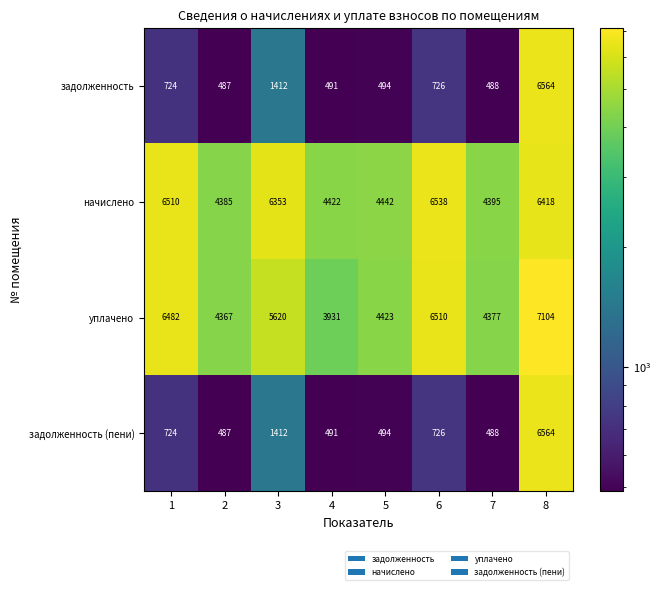

What is the approximate value of начислено at 7, to the nearest 50?

4400